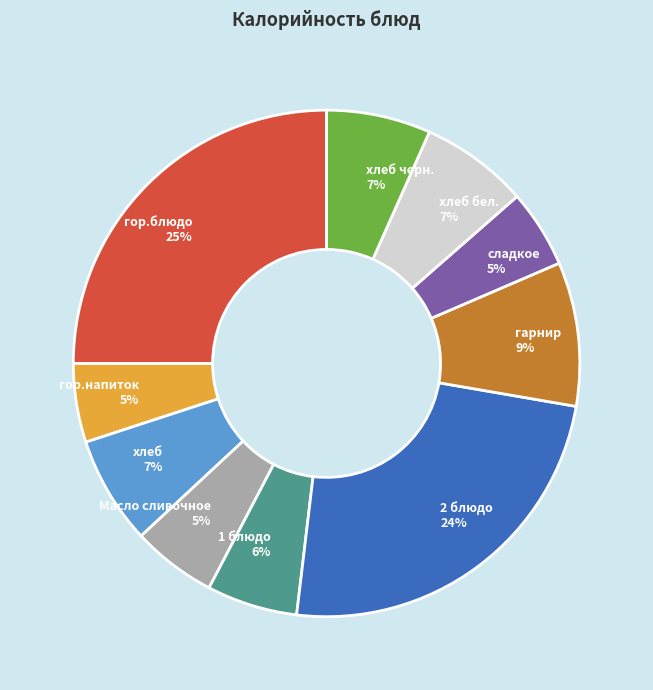

Does гор.блюдо account for over 50% of the chart?

No